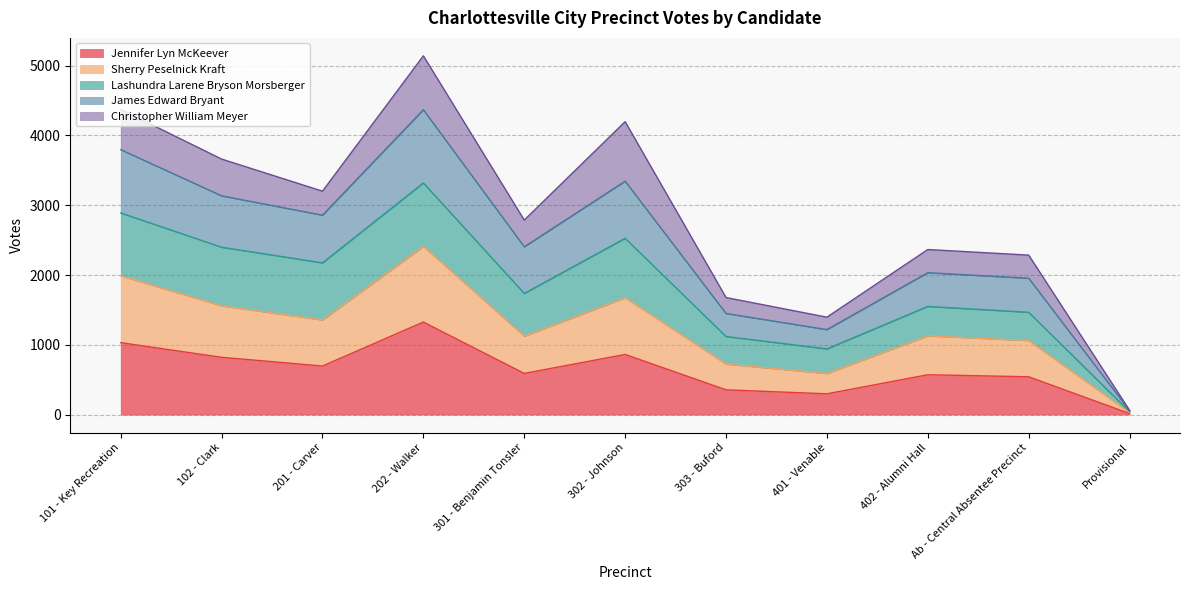

Which series changed the most between 301 - Benjamin Tonsler and Ab - Central Absentee Precinct?

James Edward Bryant